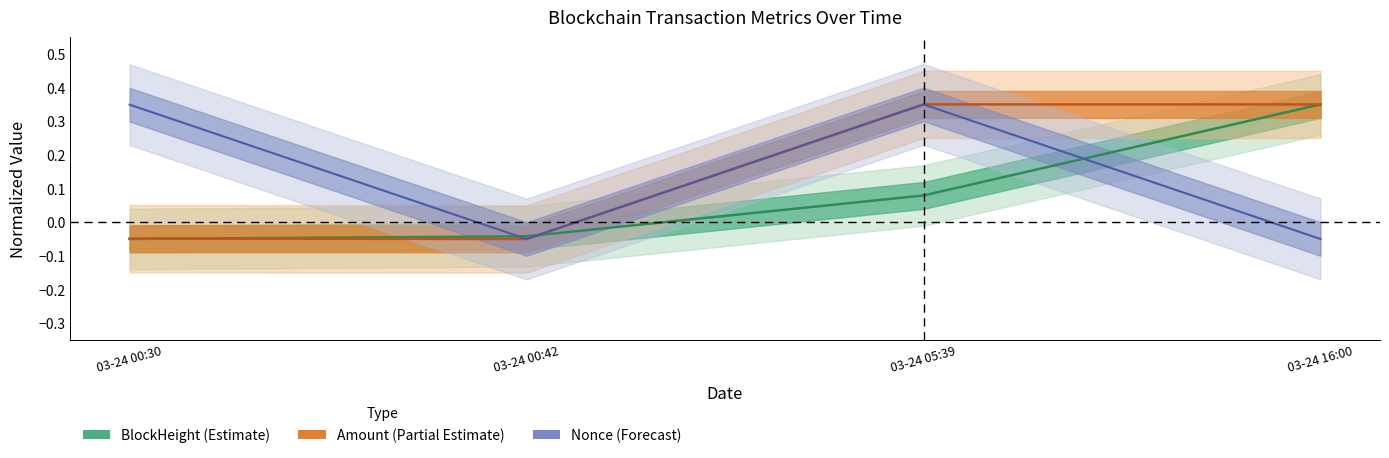

What is the greatest value displayed?

0.4